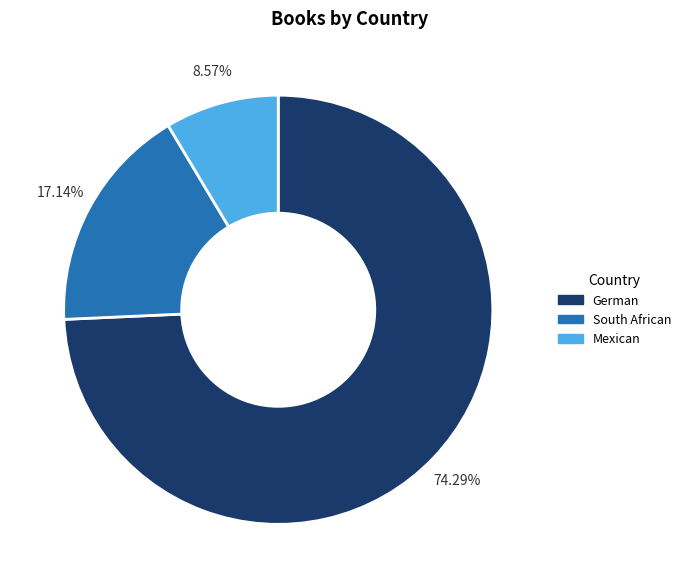

How many segments does this pie chart have?

3